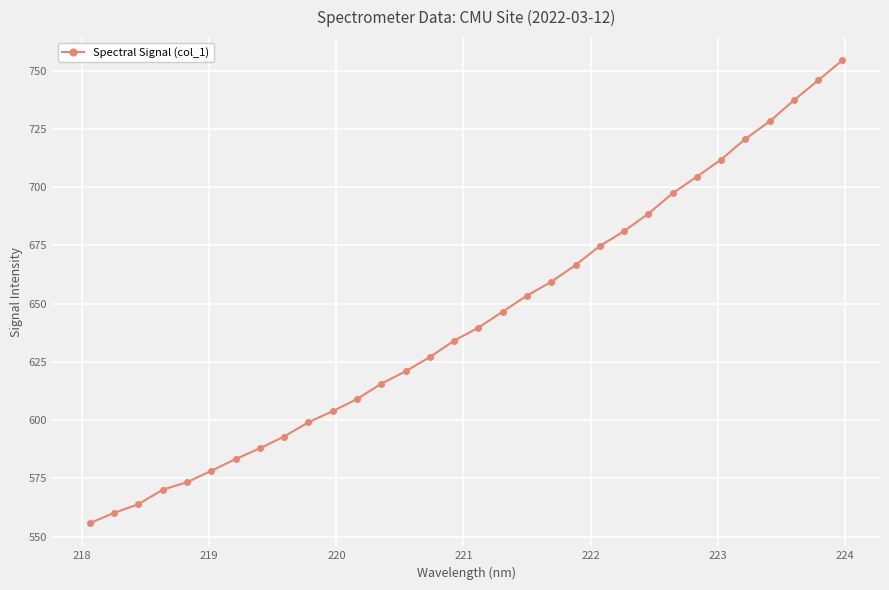

What is the average value?

643.3